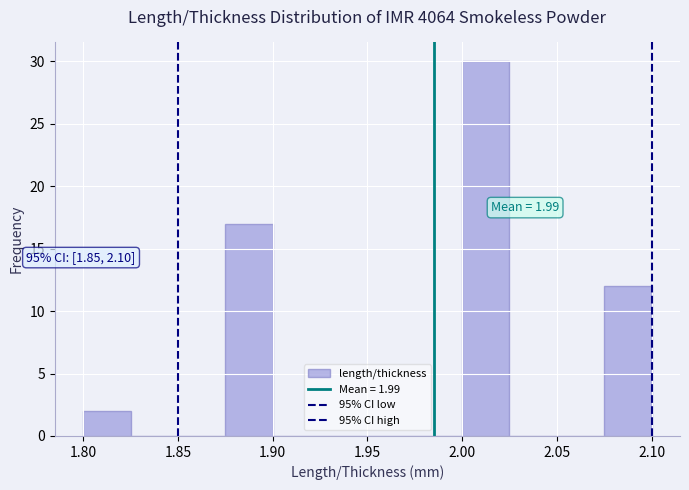

Which range on the x-axis has the tallest bar?

2.000 to 2.025